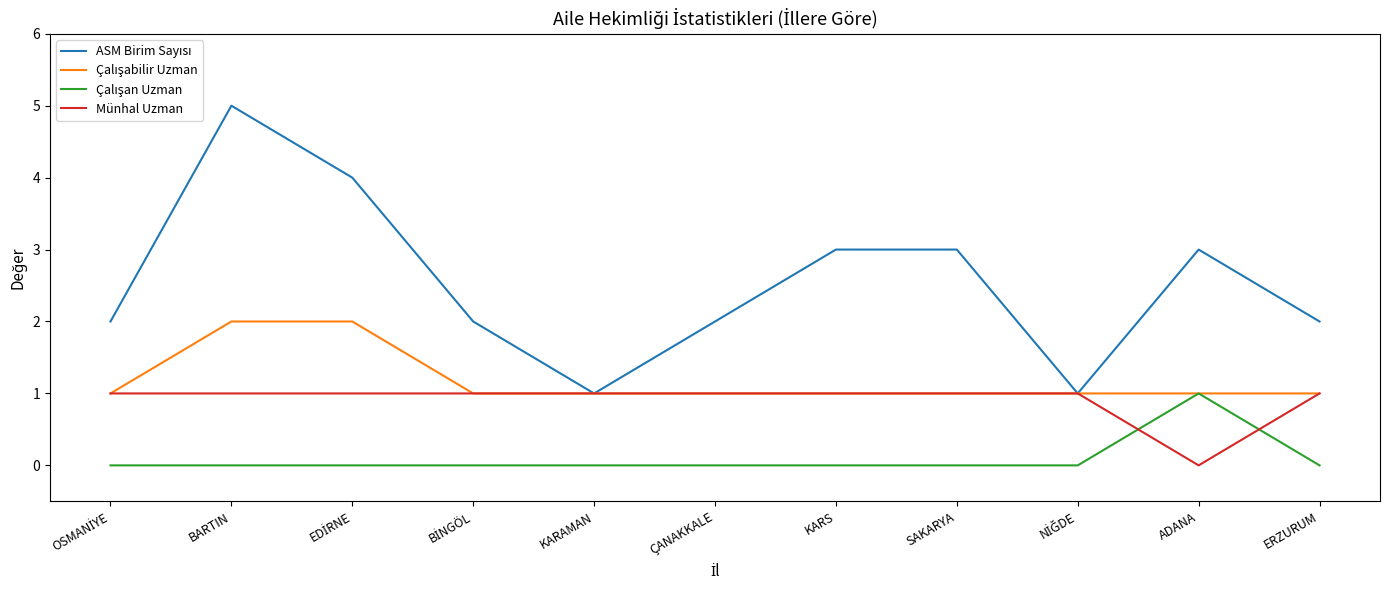

At which category does the chart reach its peak across all series?

BARTIN